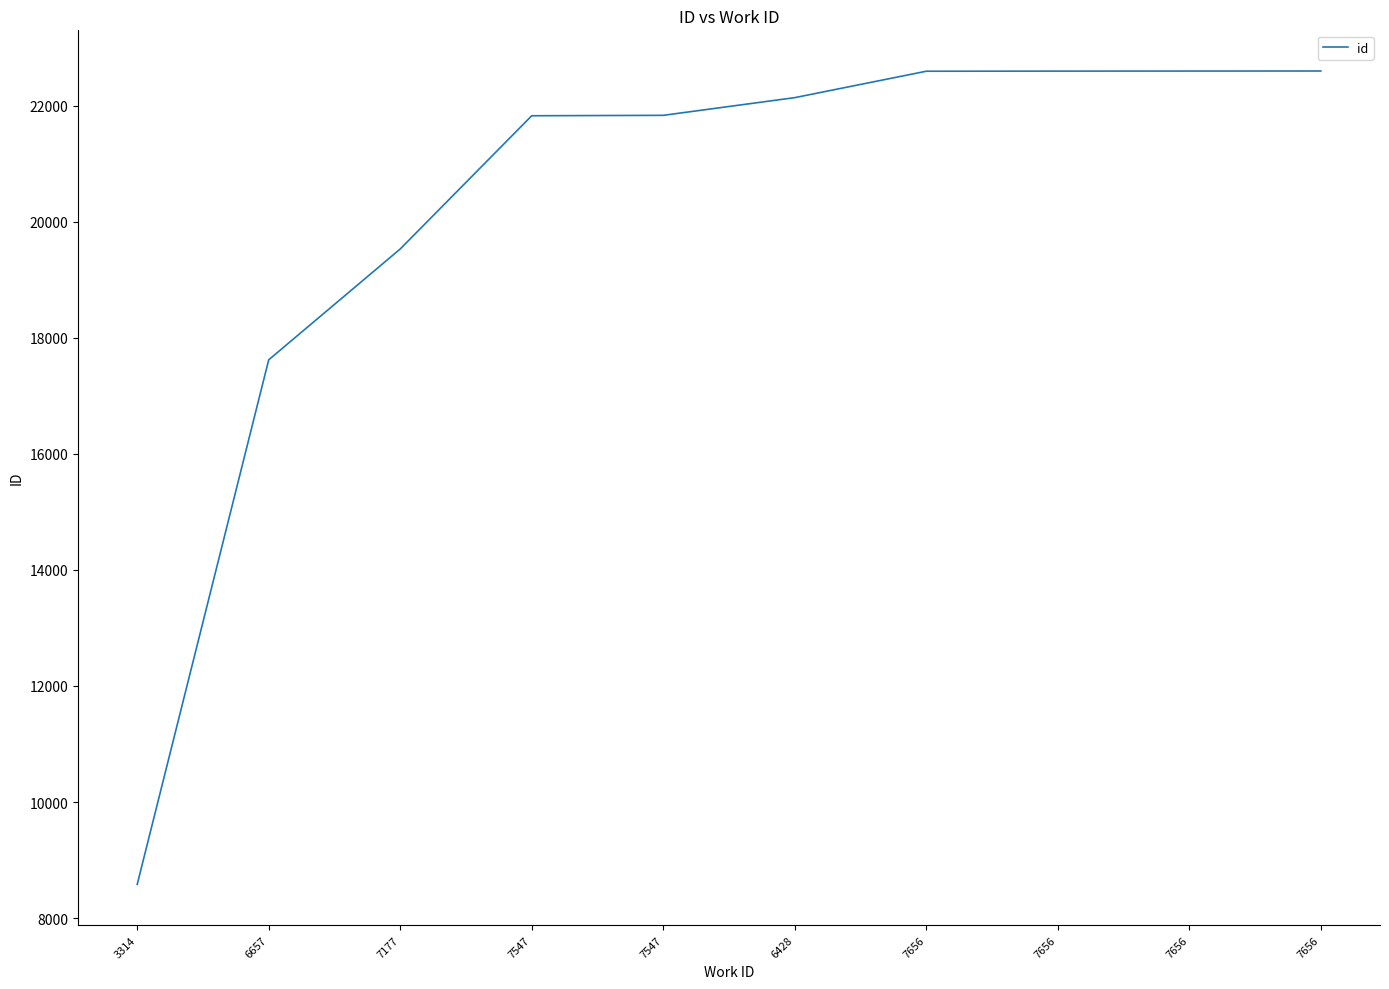

The value at 7547 is 10895. True or false?

False